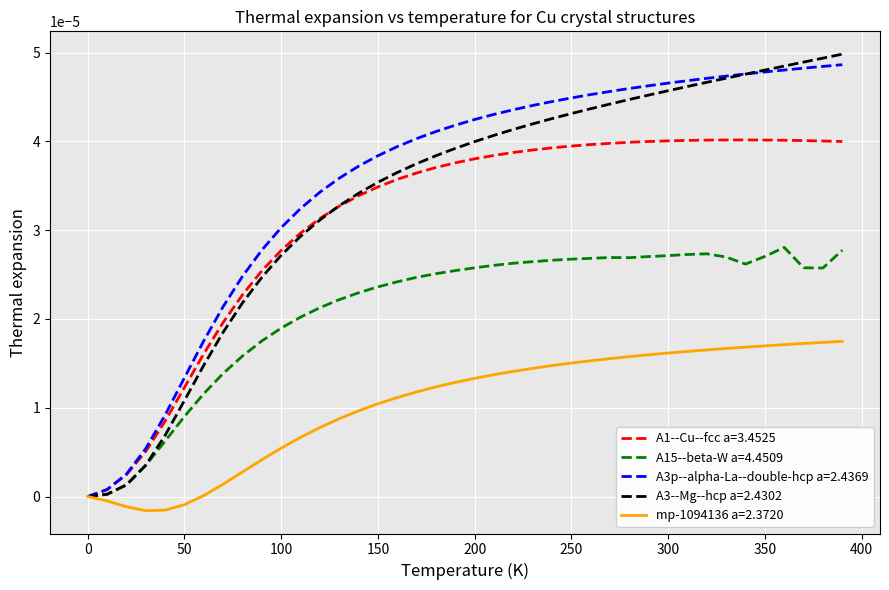

Which series has the widest spread of values?

A3--Mg--hcp a=2.4302